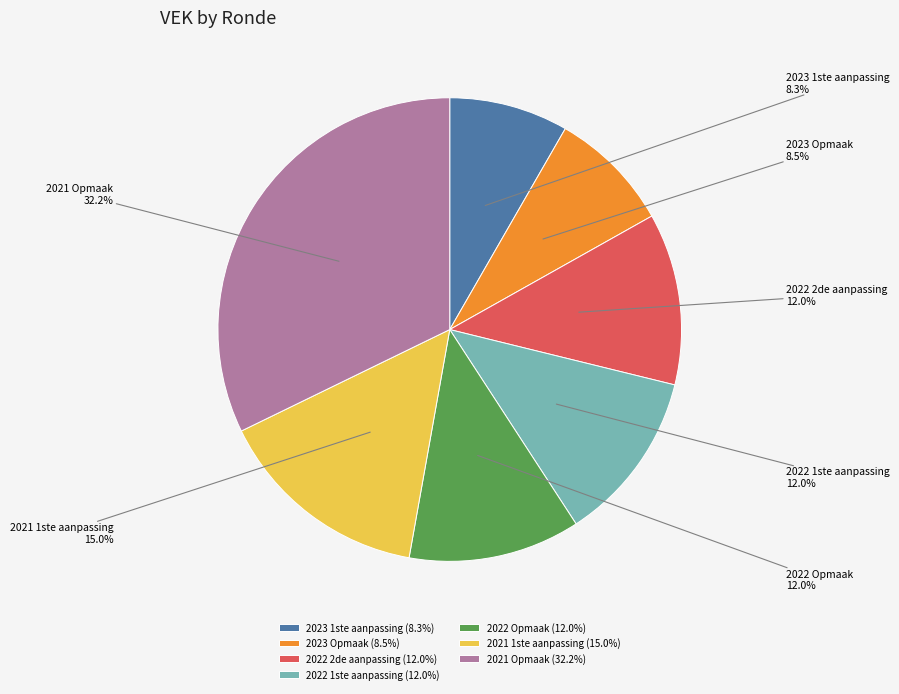

Is there any slice that represents more than half of the pie?

No